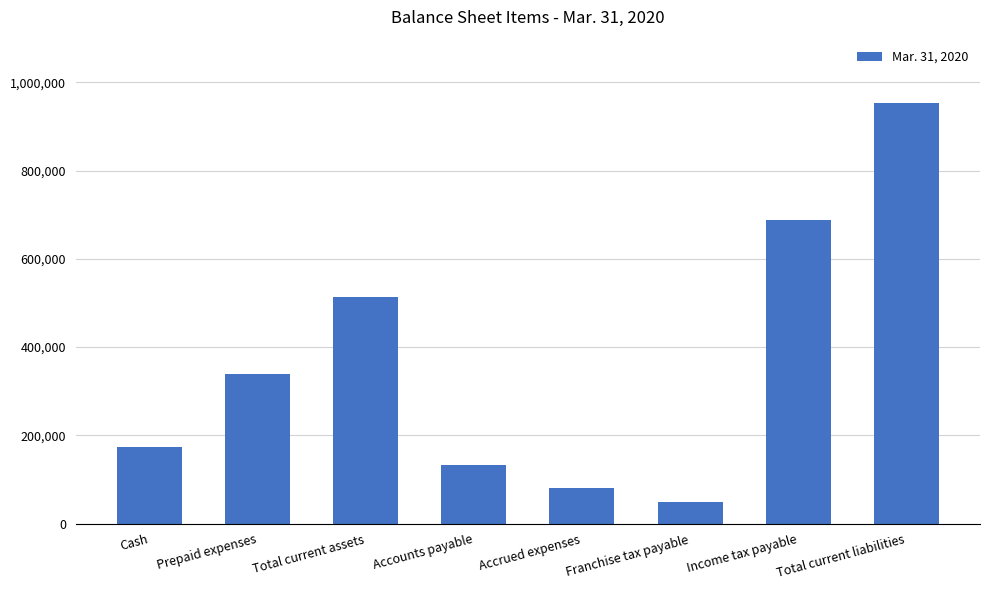

At which label is the value closest to 501861?

Total current assets